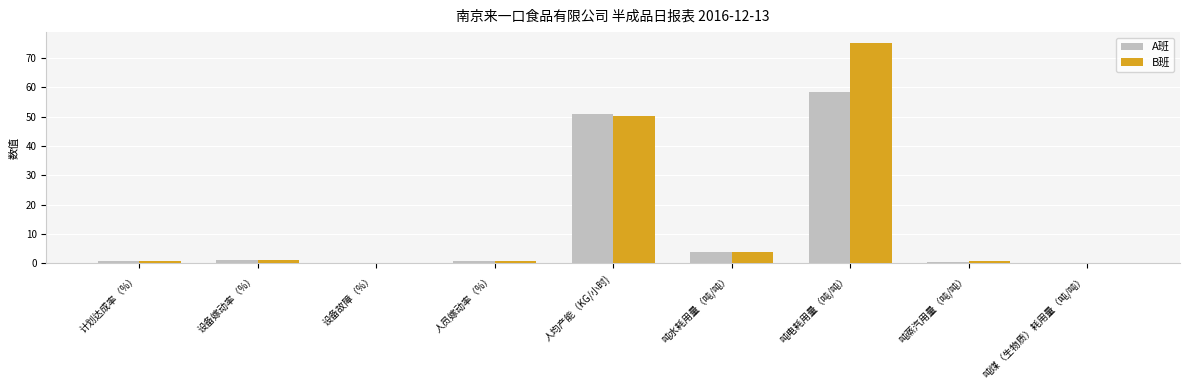

Which category has the highest value across all series?

吨电耗用量（吨/吨）